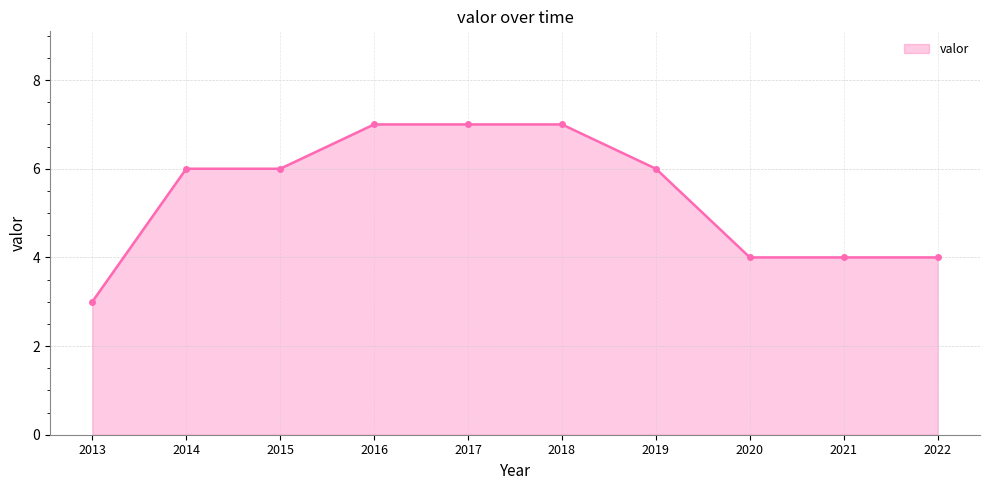

What is the change in value from 2018 to 2022?

-3